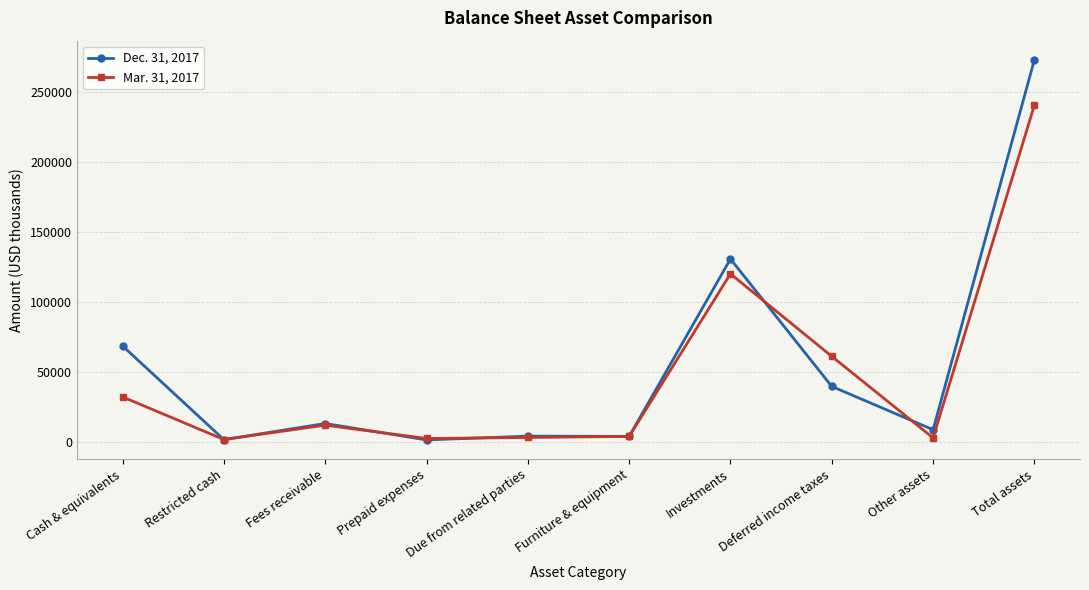

What is the difference between the maximum and minimum values in the Dec. 31, 2017 series?

271462